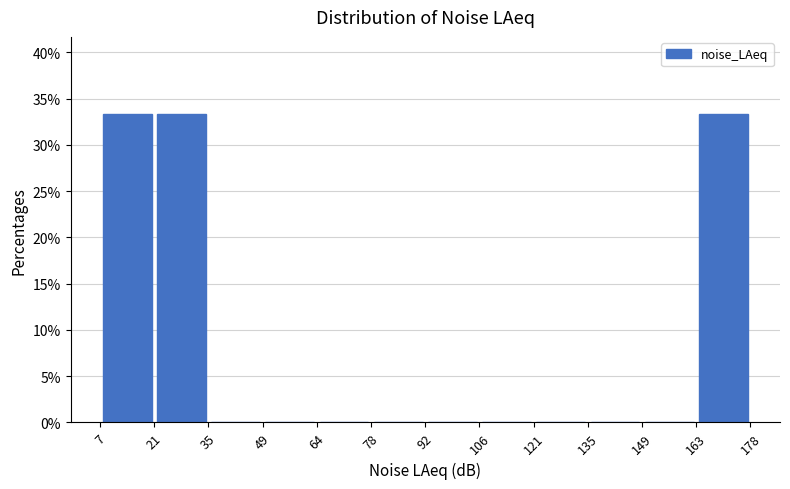

Reading left to right, list every bar in this chart as the range it spans on the x-axis followed by its height. The values are not printed on the chart, so give them approximately, as read against the axis.

7 to 21: 33.5
21 to 35: 33.5
35 to 49: 0
49 to 64: 0
64 to 78: 0
78 to 92: 0
92 to 106: 0
106 to 121: 0
121 to 135: 0
135 to 149: 0
149 to 163: 0
163 to 178: 33.5